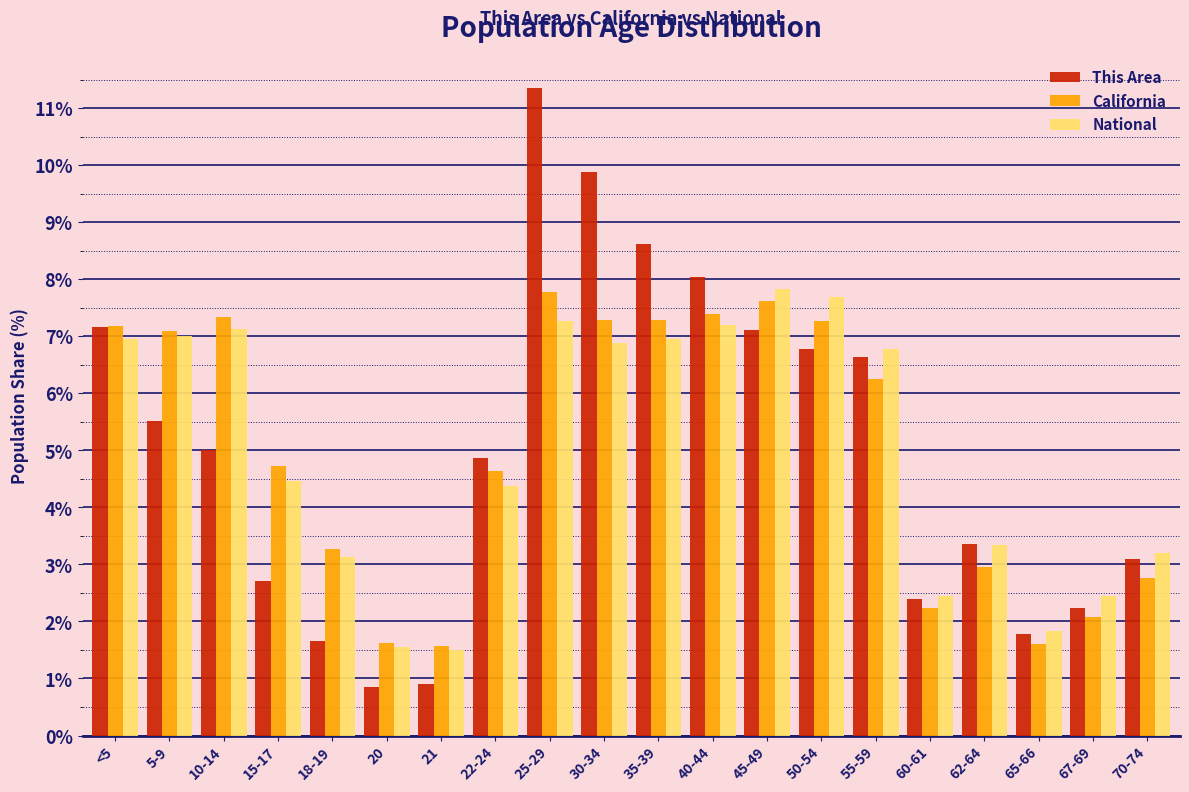

At which category is the sum across all series the highest?

25-29